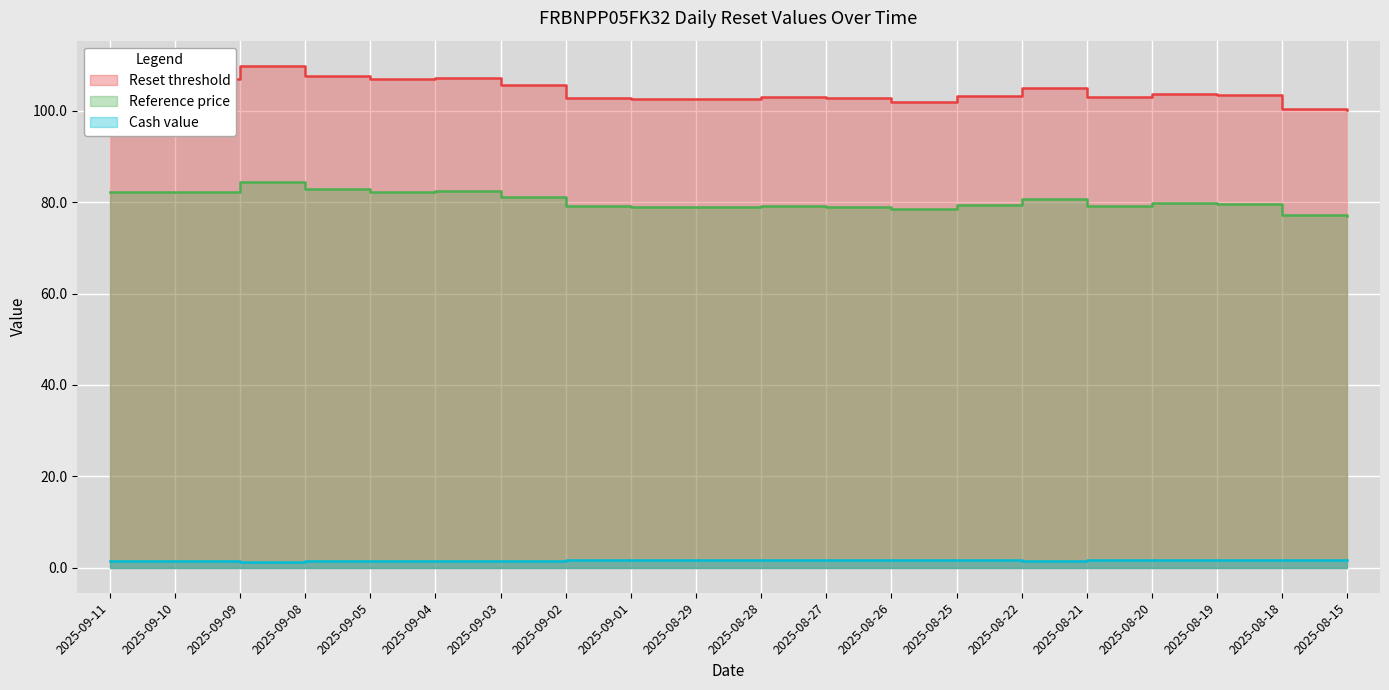

True or false: Cash value and Reference price cross at least once.

False